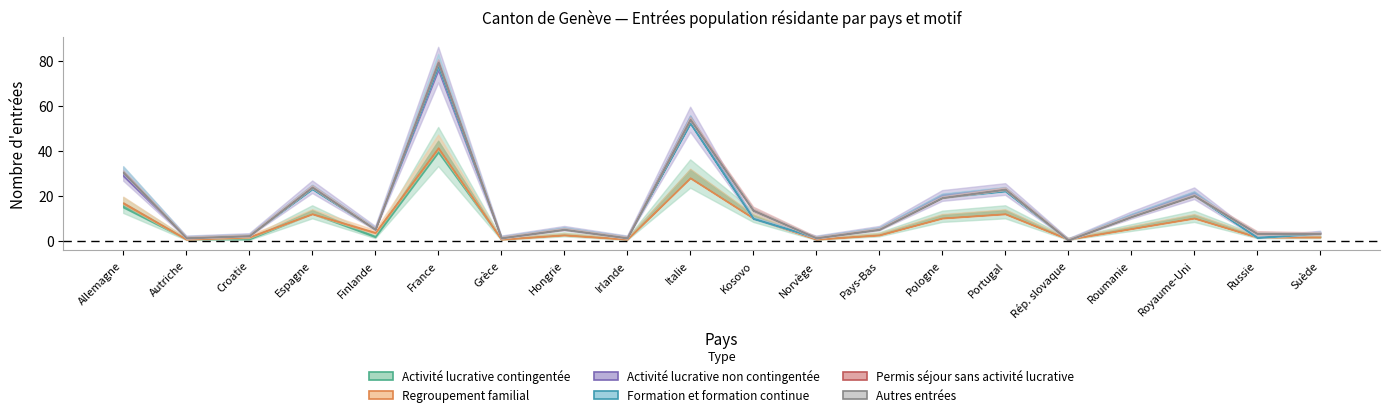

What is the difference between the highest and lowest values at Allemagne?

16